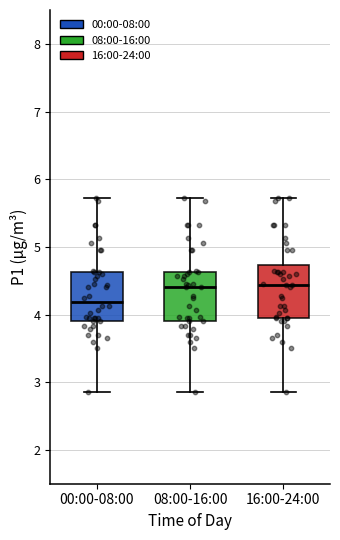

Reading left to right, transcribe this box plot: for each box, give where its median line is, the range the box spans, and where its two whiskers end, as read against the y-axis. The values are not printed on the chart, so give them approximately, as read against the axis.

00:00-08:00: median 4.2, box 3.9 to 4.6, whiskers 2.9 to 5.7
08:00-16:00: median 4.4, box 3.9 to 4.6, whiskers 2.9 to 5.7
16:00-24:00: median 4.4, box 4.0 to 4.7, whiskers 2.9 to 5.7